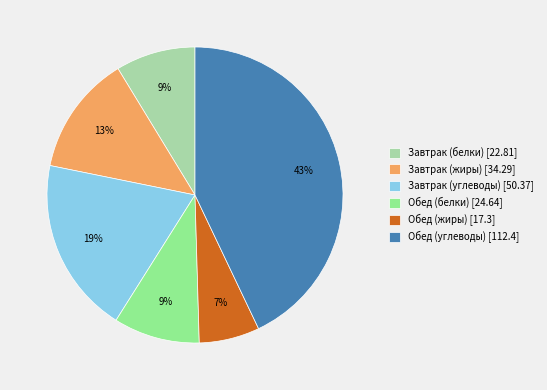

To the nearest percent, what portion does Завтрак (белки) represent?

9%